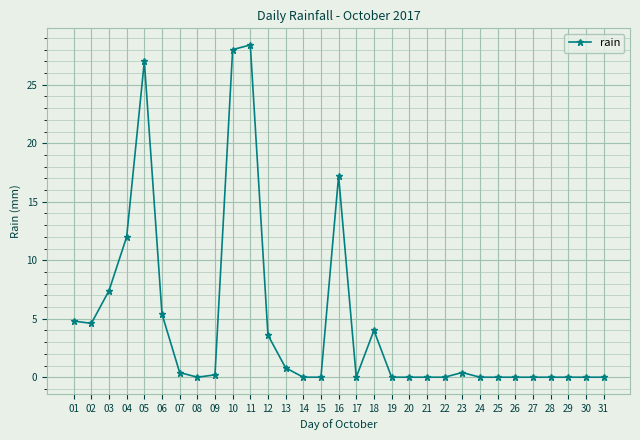

What is the difference between the maximum and minimum values?

28.4